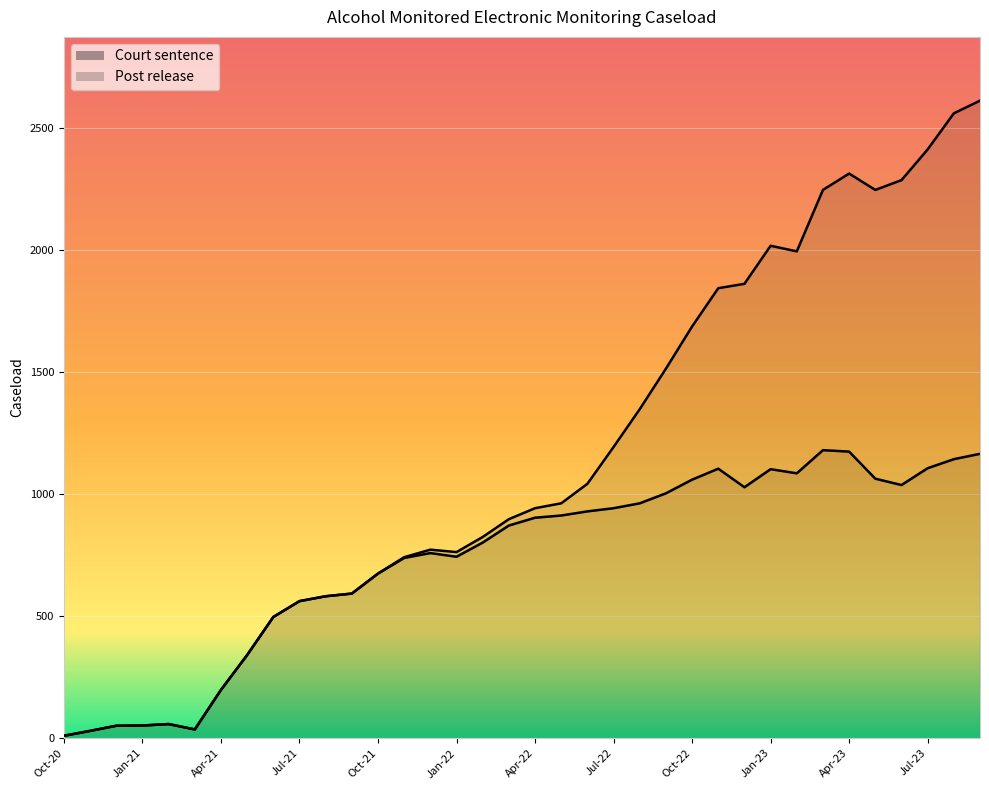

The chart shows a value of 20 at Dec-20. True or false?

False